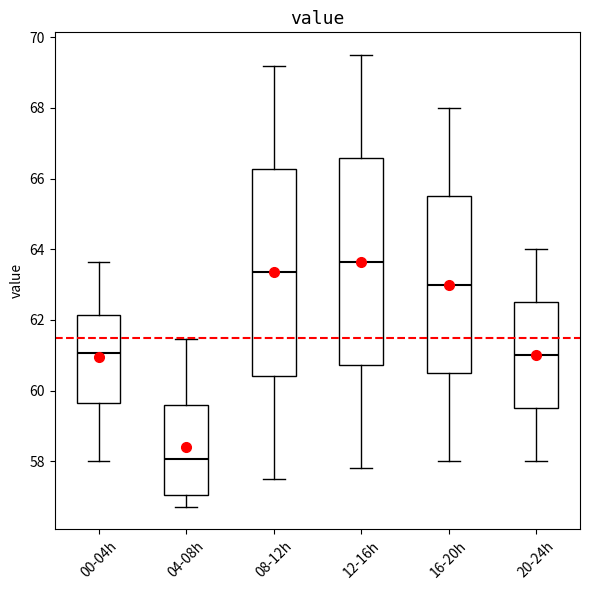

Which box has the lowest median line?

04-08h